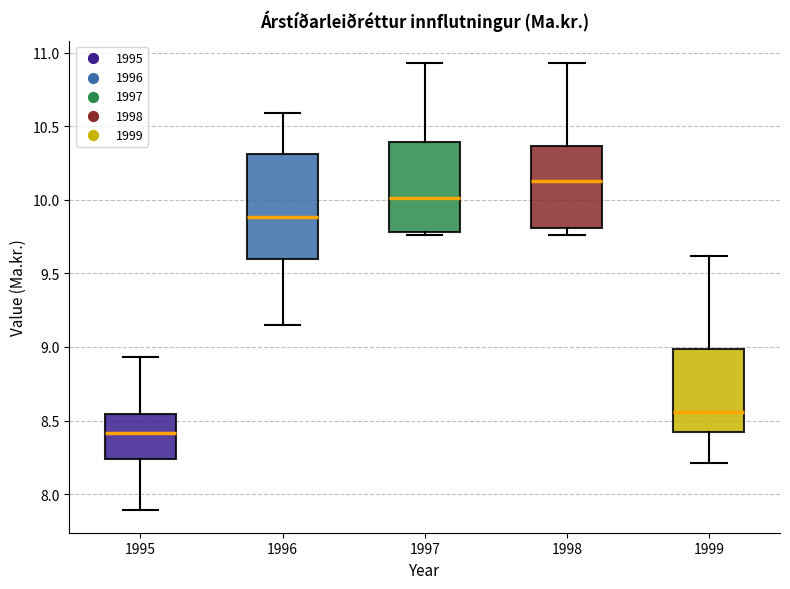

Which box's median line is the highest?

1998